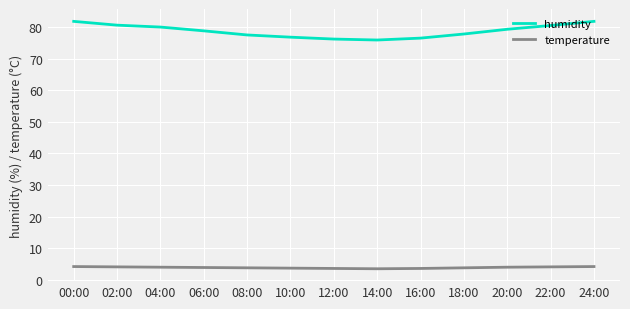

The value of humidity at 08:00 is 19.6. True or false?

False